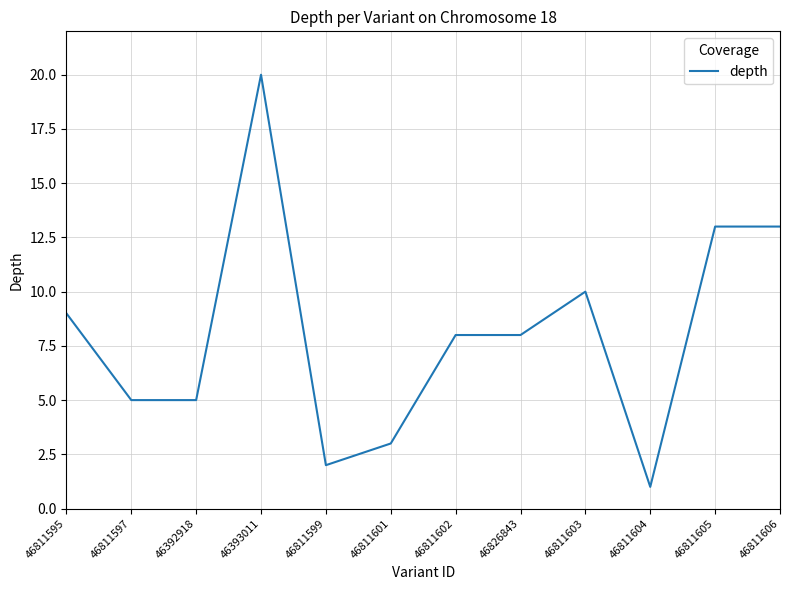

The value at 46811605 is 20. True or false?

False